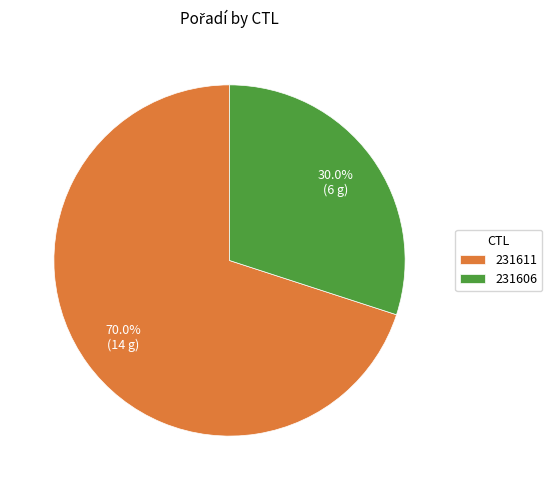

To the nearest percent, what is the average slice percentage?

50%